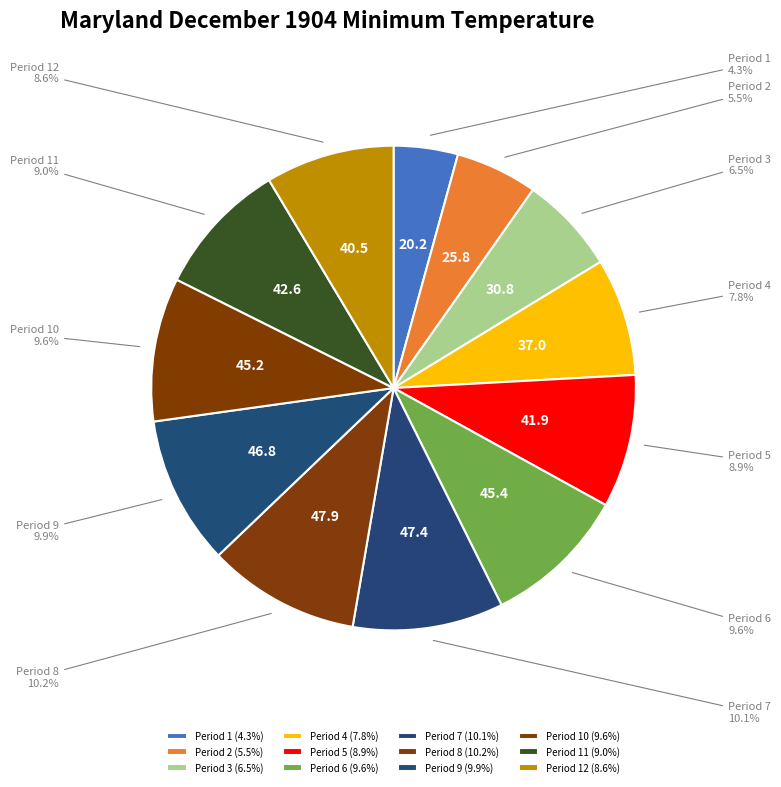

To the nearest percent, what is the average slice percentage?

8%